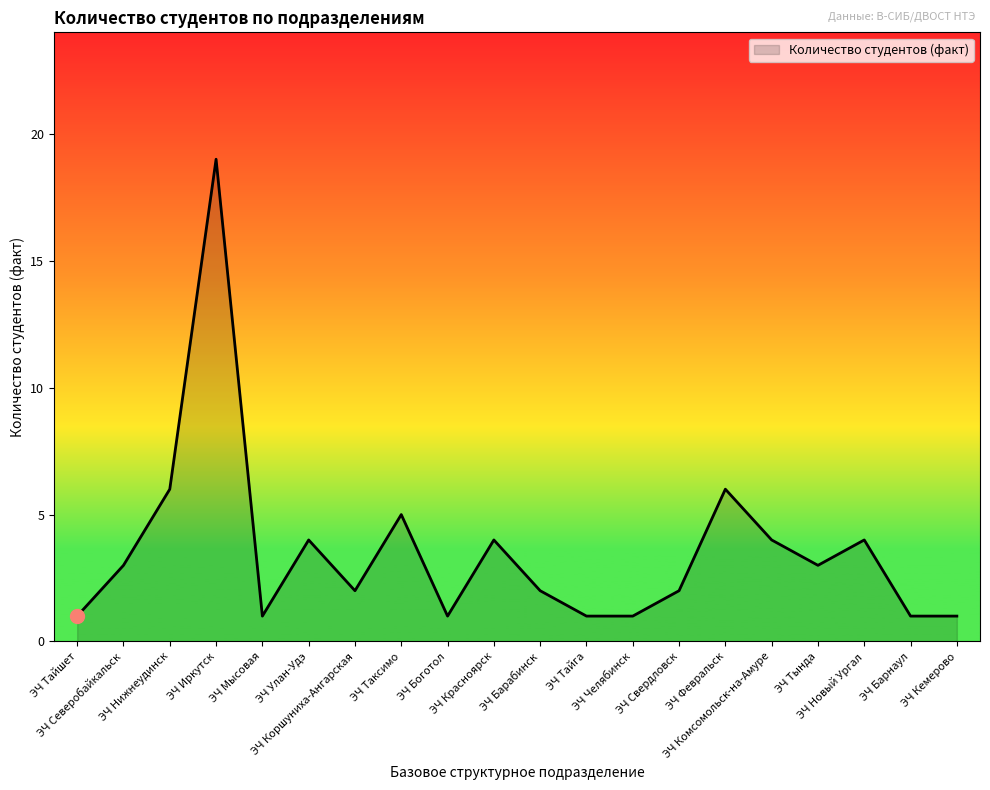

What is the change in value from ЭЧ Красноярск to ЭЧ Кемерово?

-3